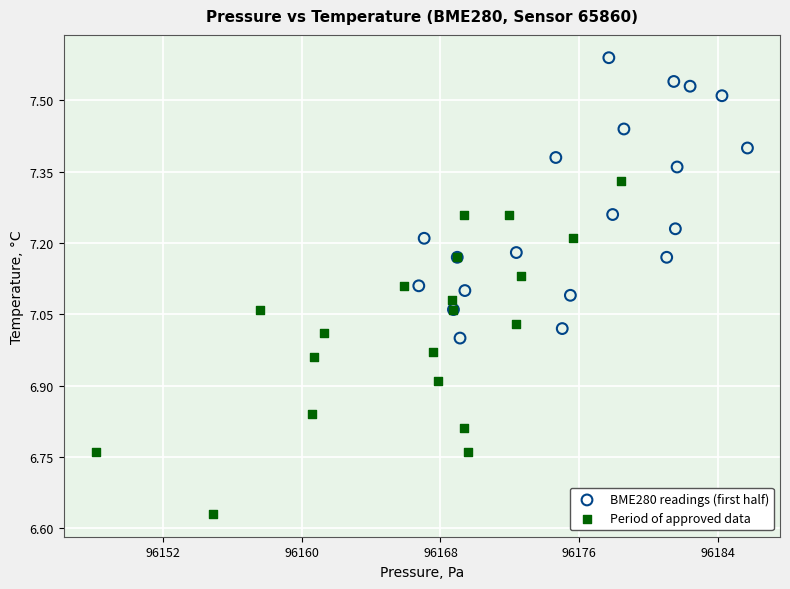

Which series has the widest spread of Y values?

Period of approved data